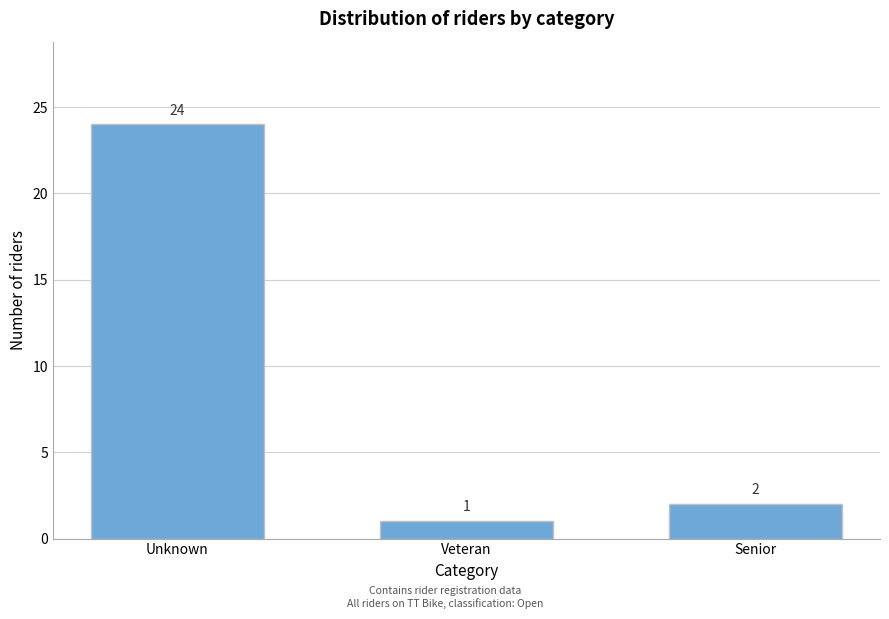

Reading left to right, transcribe all the data shown in this chart.

24	1	2